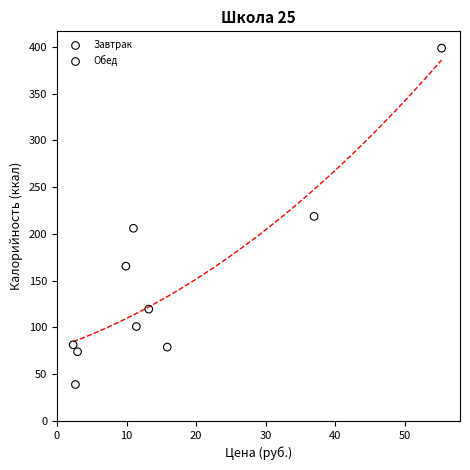

Which series reaches the maximum Y coordinate?

Обед